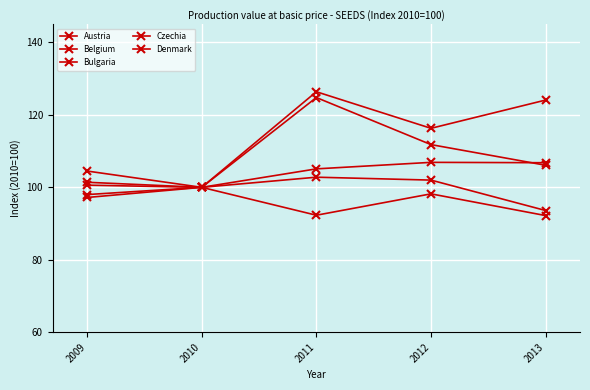

Is it true that Denmark equals 100.0 at 2010?

True